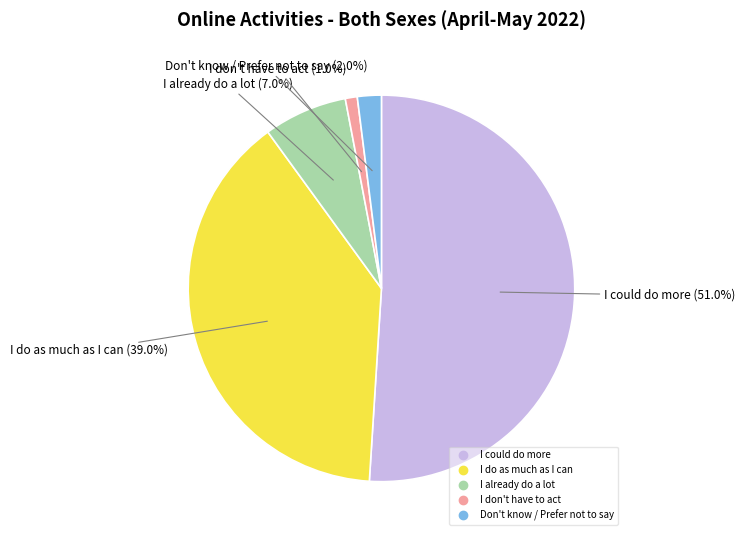

To the nearest percent, what percentage of the pie is Don't know / Prefer not to say?

2%